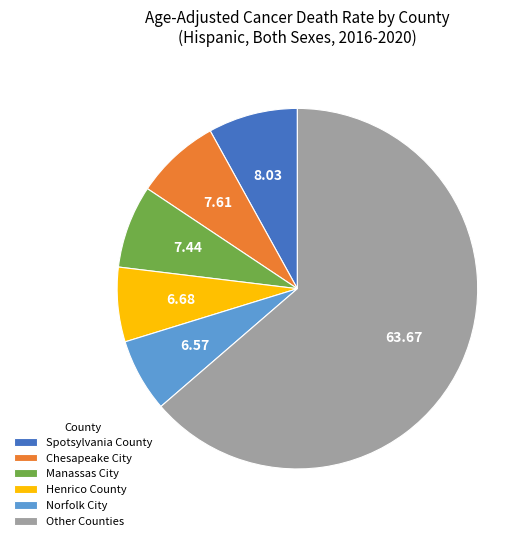

Does Manassas City represent more than half of the total?

No